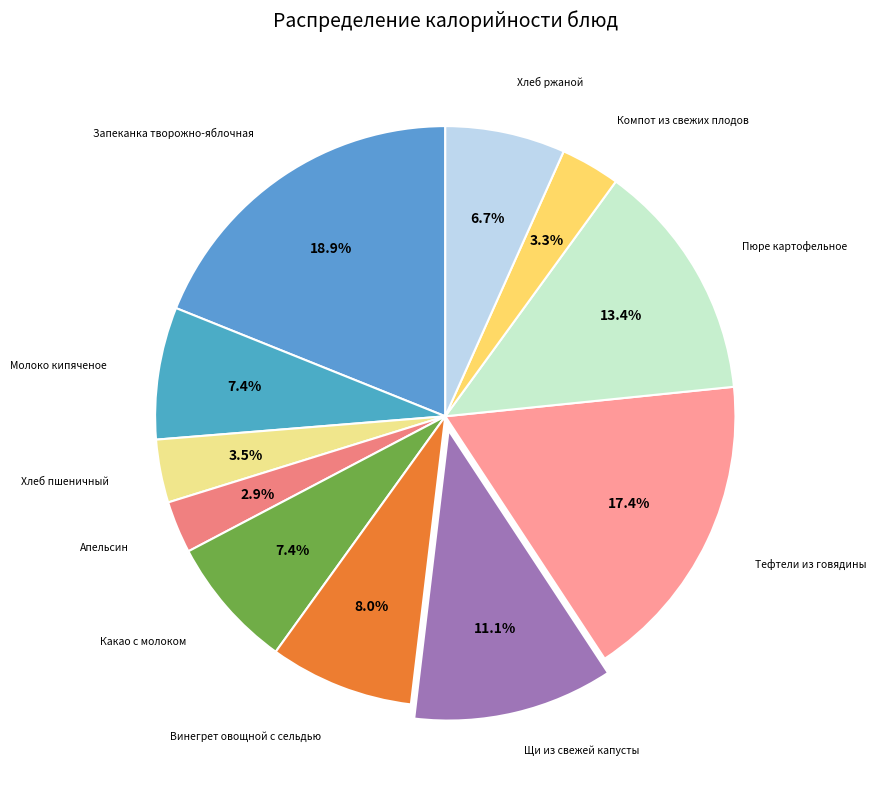

To the nearest percent, what is the difference between the largest and smallest slice percentages?

16%